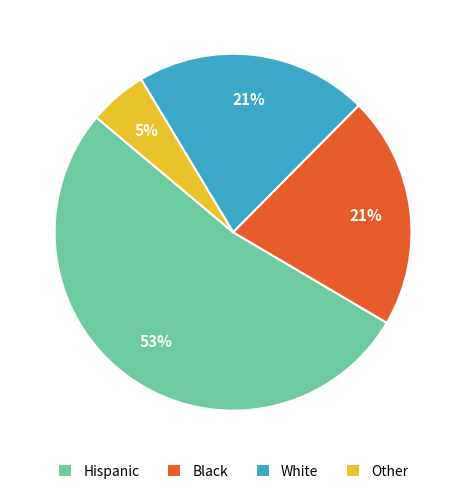

True or false: Other accounts for 5% of the total.

True